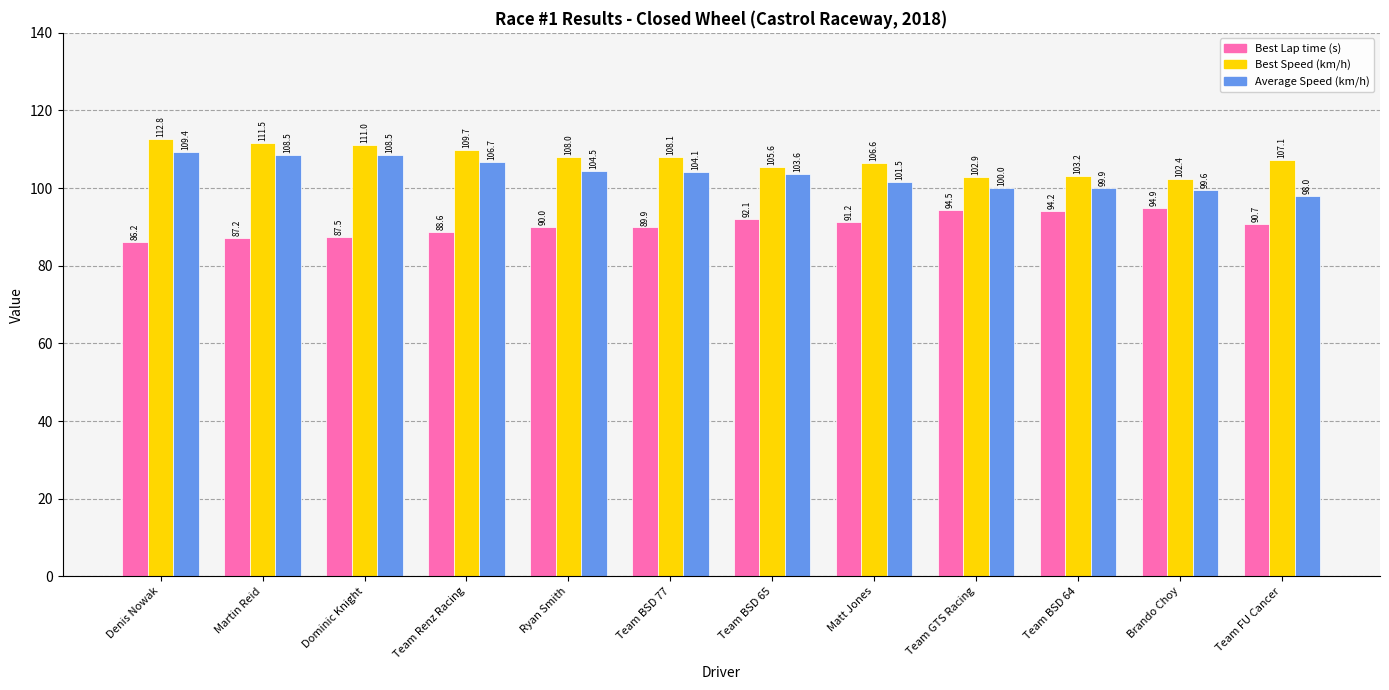

How many categories are shown in the chart?

12